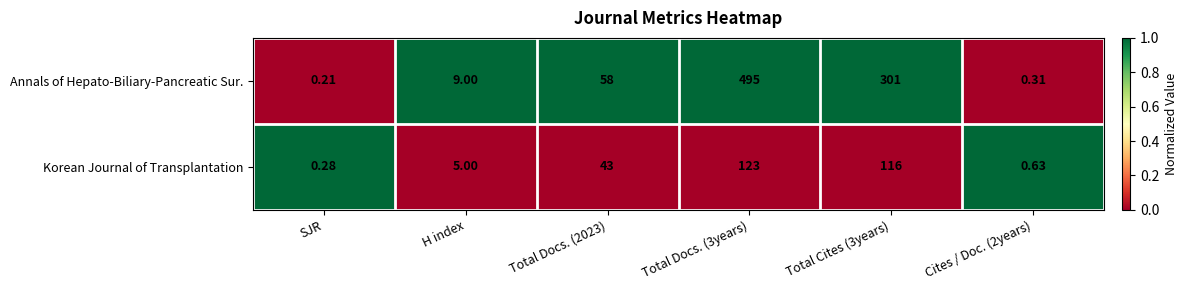

Which series has the widest spread of values?

Annals of Hepato-Biliary-Pancreatic Sur.